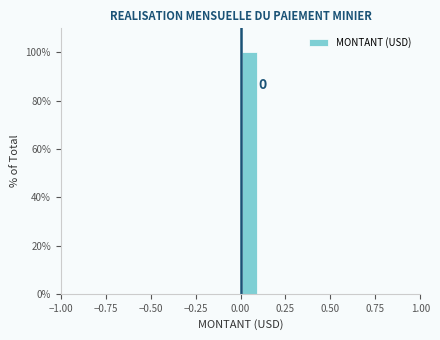

Read against the x-axis, roughly where is the centre of the tallest bar?

0.05